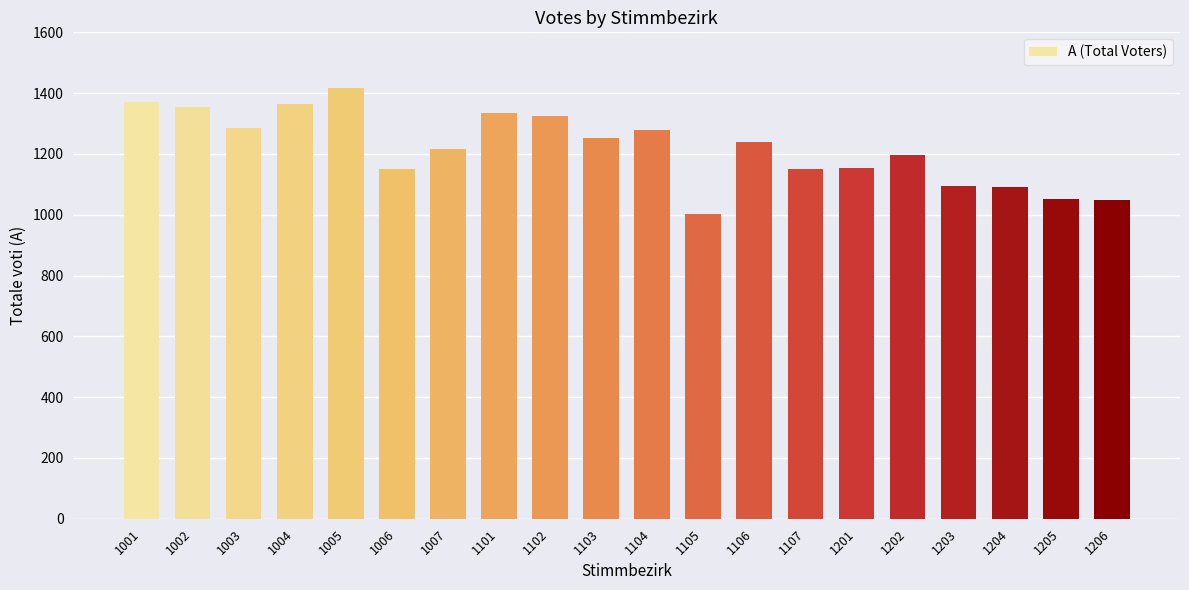

At which category does the chart reach its minimum across all series?

1105